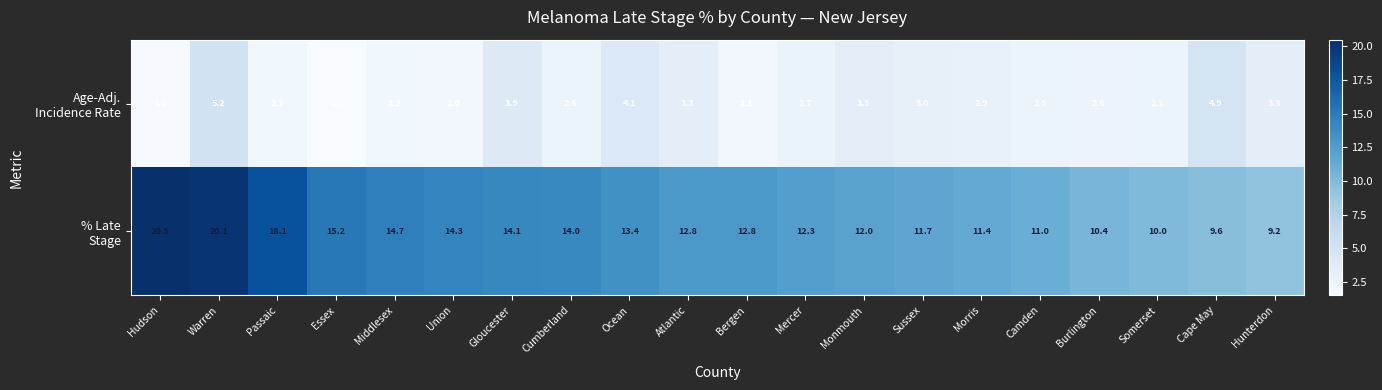

What is the greatest value displayed?

20.5